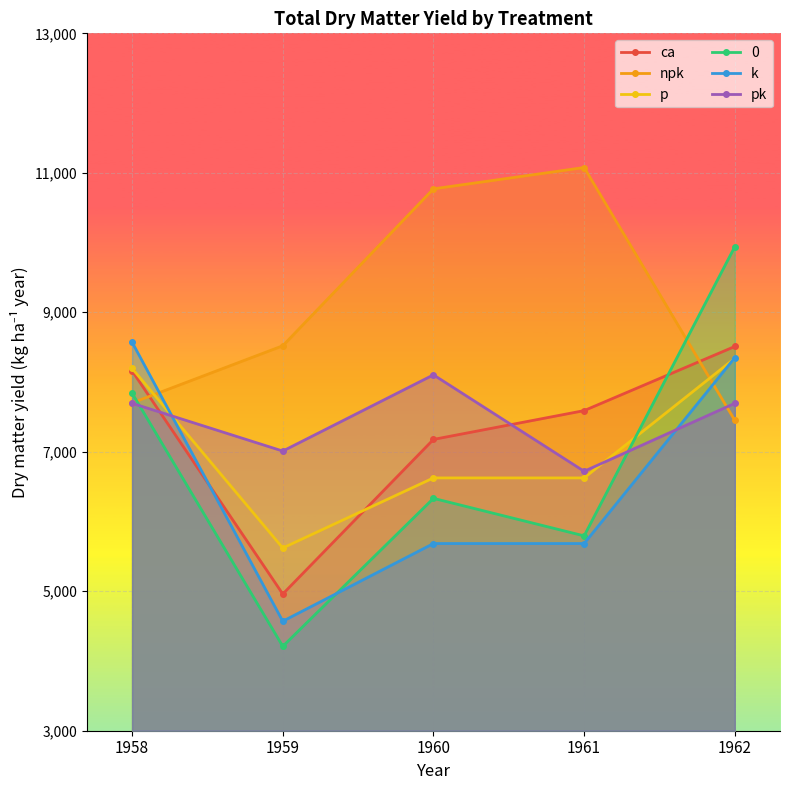

How many data points does each series have?

5